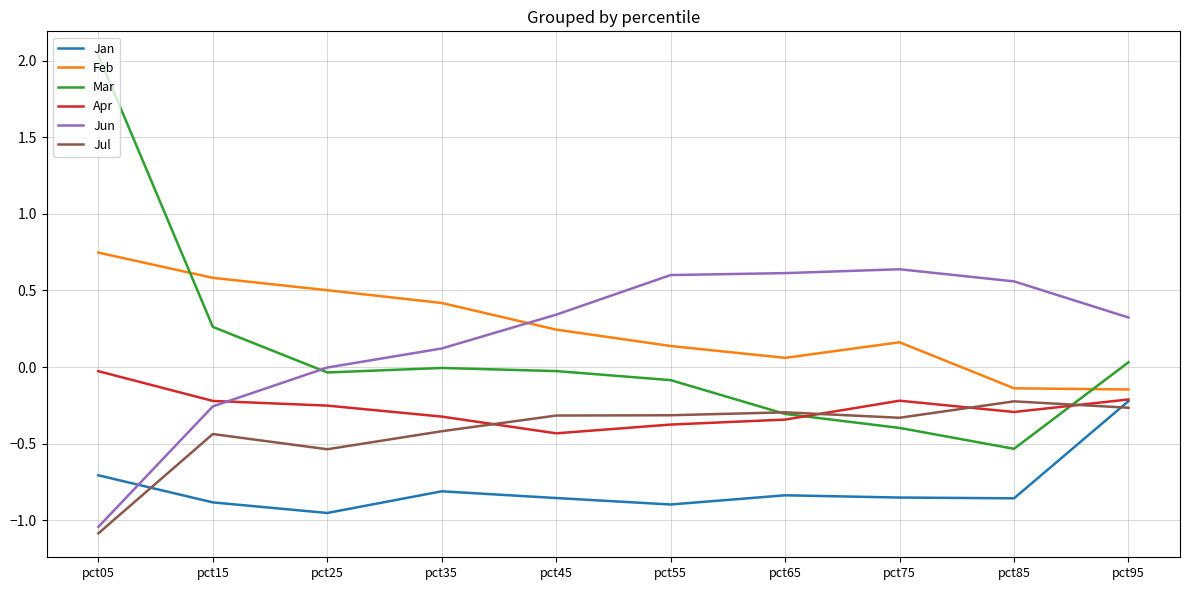

True or false: Feb and Jul cross at least once.

False